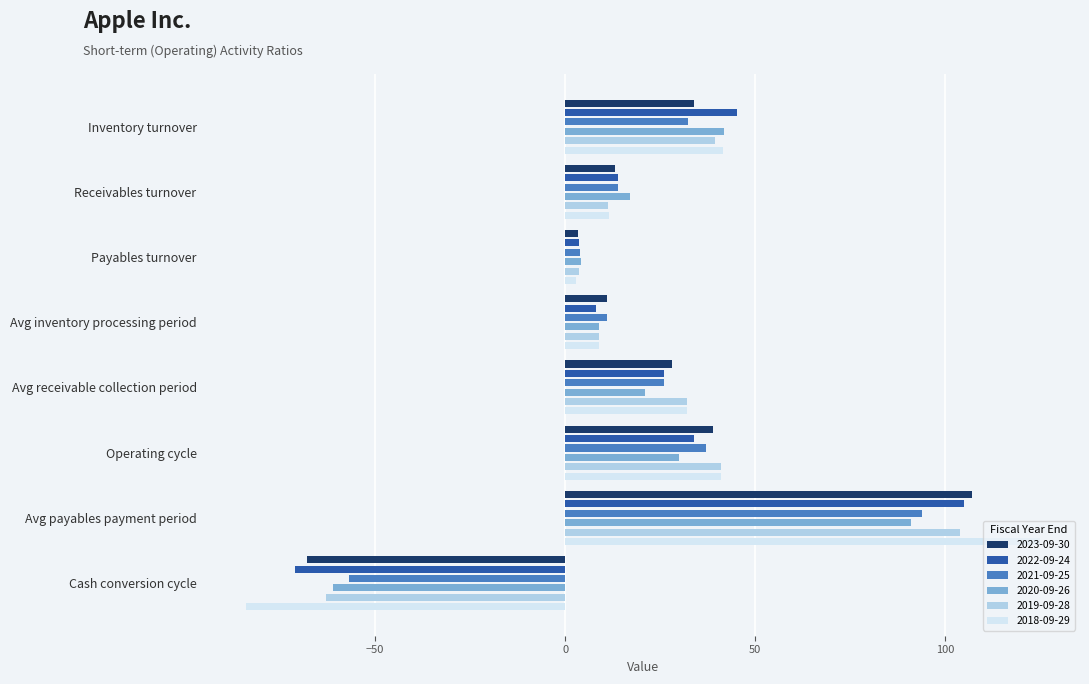

Reading left to right, list all the values displayed in this chart.

2023-09-30: Inventory turnover=33.8	Receivables turnover=13.0	Payables turnover=3.4	Avg inventory processing period=11.0	Avg receivable collection period=28.0	Operating cycle=39.0	Avg payables payment period=107.0	Cash conversion cycle=-68.0
2022-09-24: Inventory turnover=45.2	Receivables turnover=14.0	Payables turnover=3.5	Avg inventory processing period=8.0	Avg receivable collection period=26.0	Operating cycle=34.0	Avg payables payment period=105.0	Cash conversion cycle=-71.0
2021-09-25: Inventory turnover=32.4	Receivables turnover=13.9	Payables turnover=3.9	Avg inventory processing period=11.0	Avg receivable collection period=26.0	Operating cycle=37.0	Avg payables payment period=94.0	Cash conversion cycle=-57.0
2020-09-26: Inventory turnover=41.8	Receivables turnover=17.0	Payables turnover=4.0	Avg inventory processing period=9.0	Avg receivable collection period=21.0	Operating cycle=30.0	Avg payables payment period=91.0	Cash conversion cycle=-61.0
2019-09-28: Inventory turnover=39.4	Receivables turnover=11.3	Payables turnover=3.5	Avg inventory processing period=9.0	Avg receivable collection period=32.0	Operating cycle=41.0	Avg payables payment period=104.0	Cash conversion cycle=-63.0
2018-09-29: Inventory turnover=41.4	Receivables turnover=11.4	Payables turnover=2.9	Avg inventory processing period=9.0	Avg receivable collection period=32.0	Operating cycle=41.0	Avg payables payment period=125.0	Cash conversion cycle=-84.0